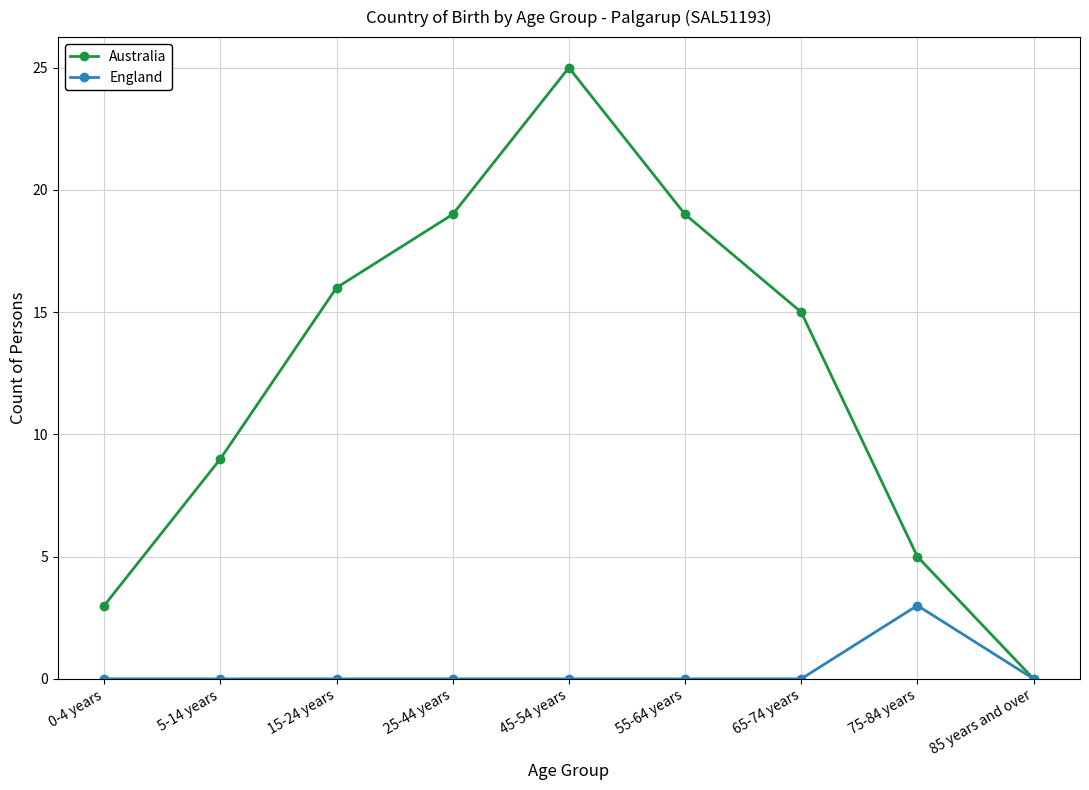

Is it true that England equals 2 at 65-74 years?

False